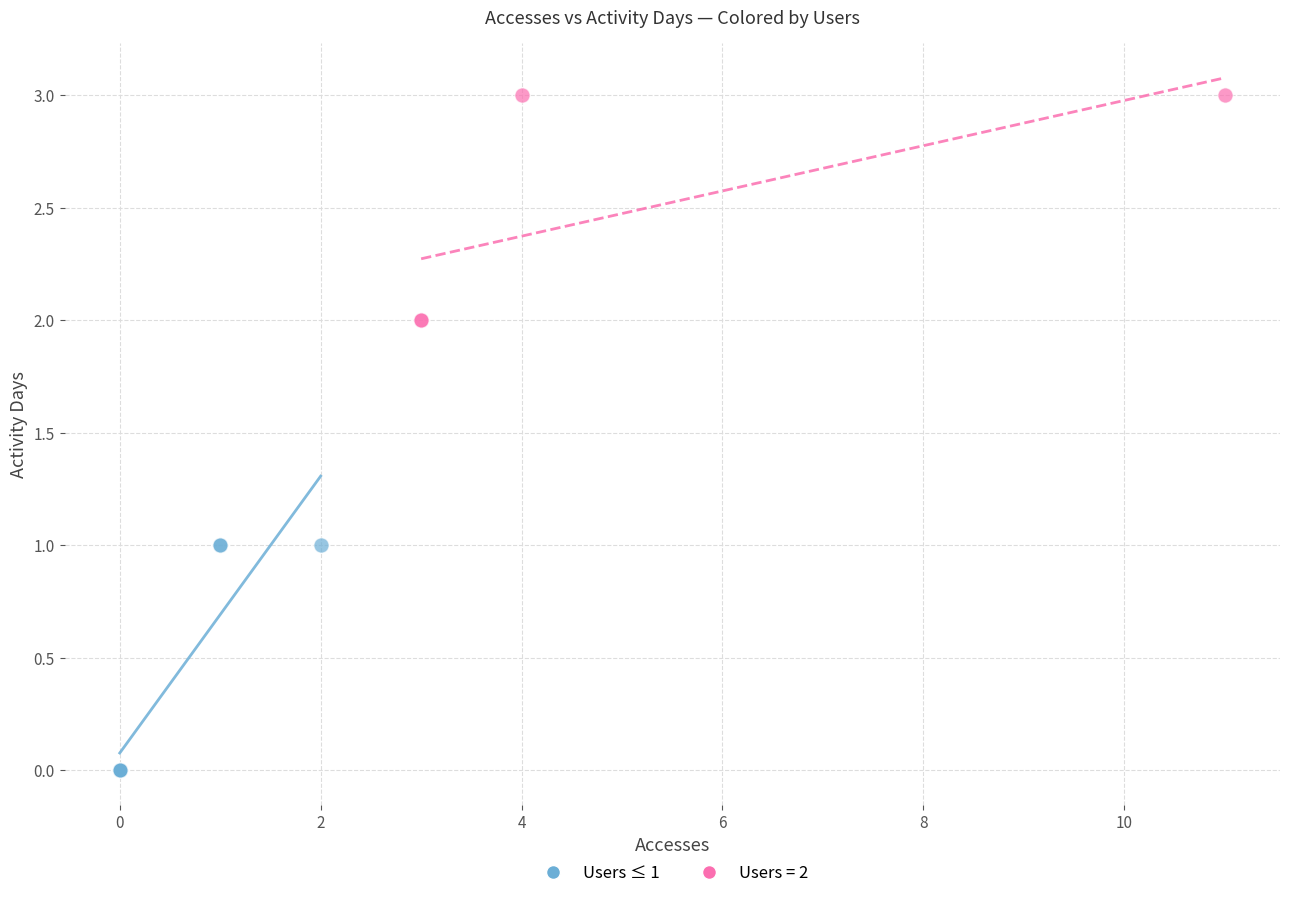

Which series reaches the maximum Y coordinate?

Users = 2